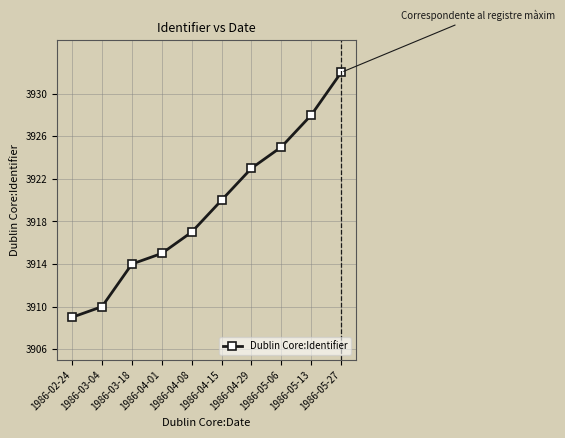

How many lines are shown in the chart?

1